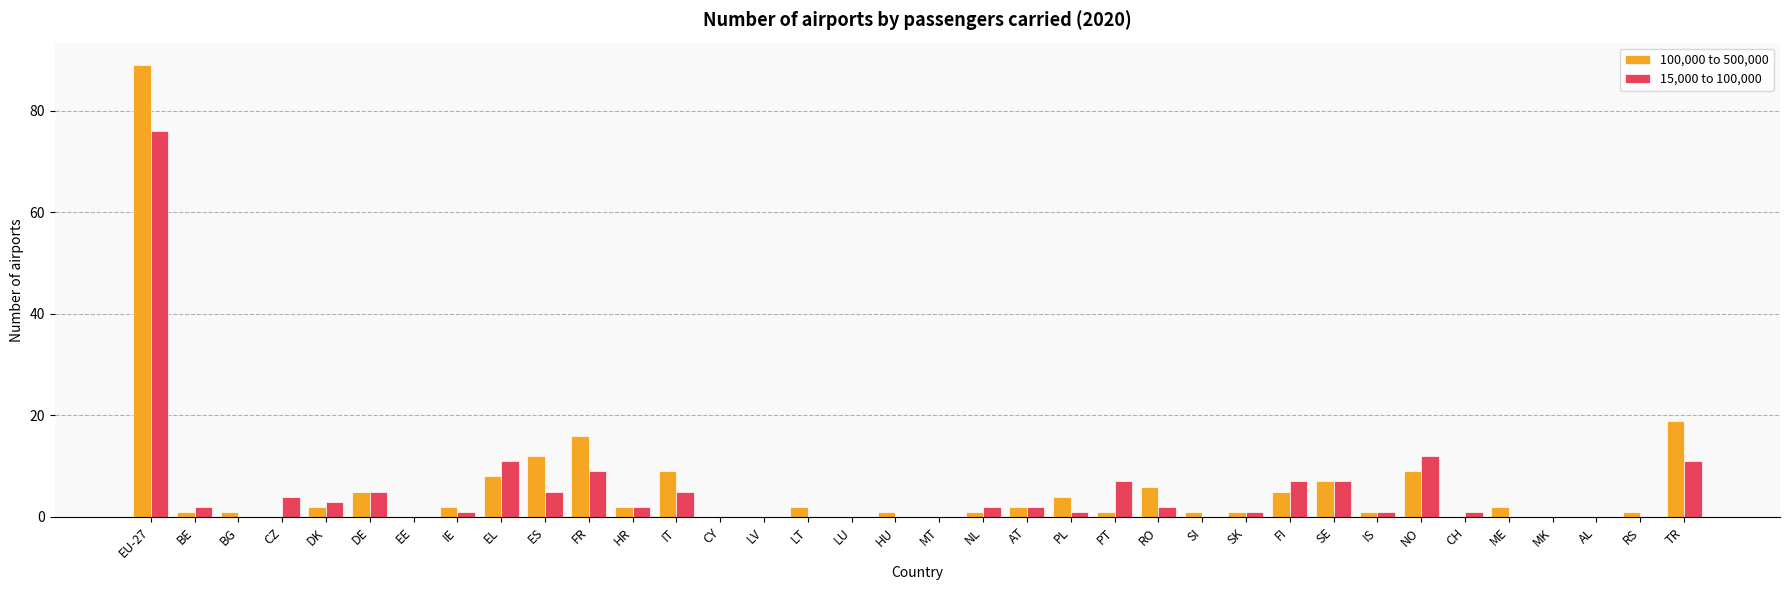

What is the greatest value displayed?

89